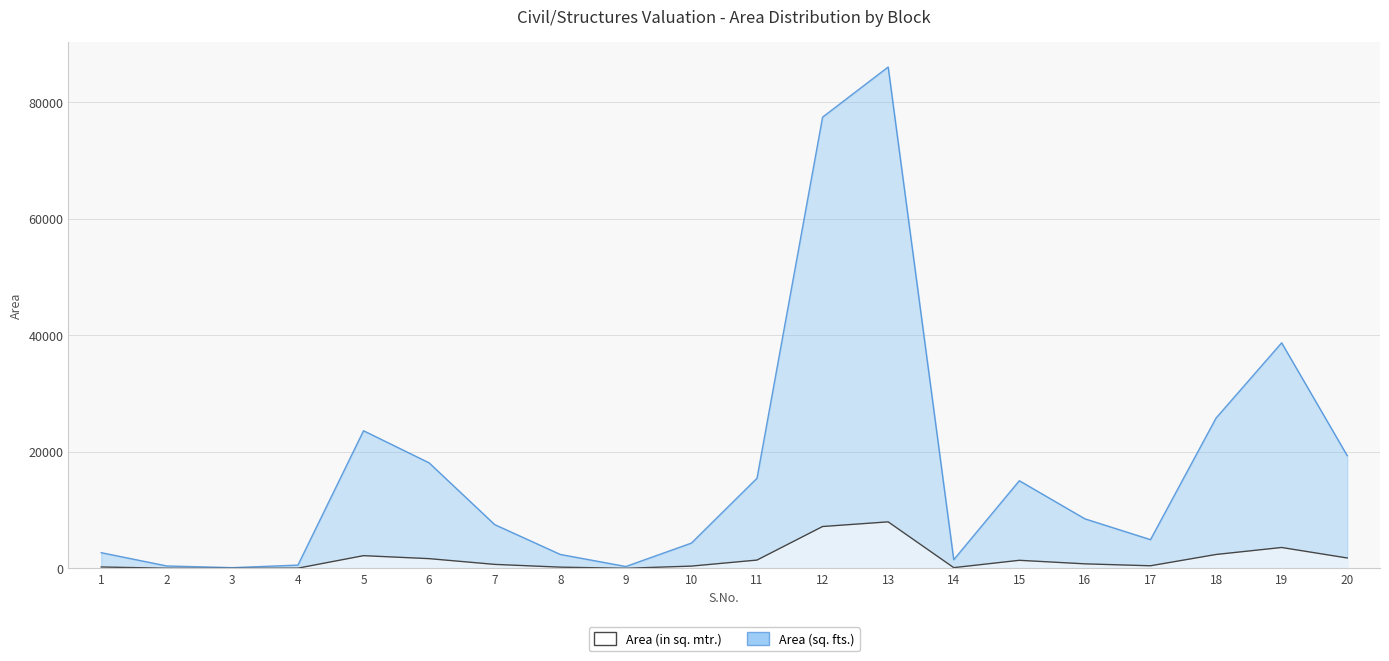

At 2, list the series in order from largest to smallest.

Area (sq. fts.), Area (in sq. mtr.)